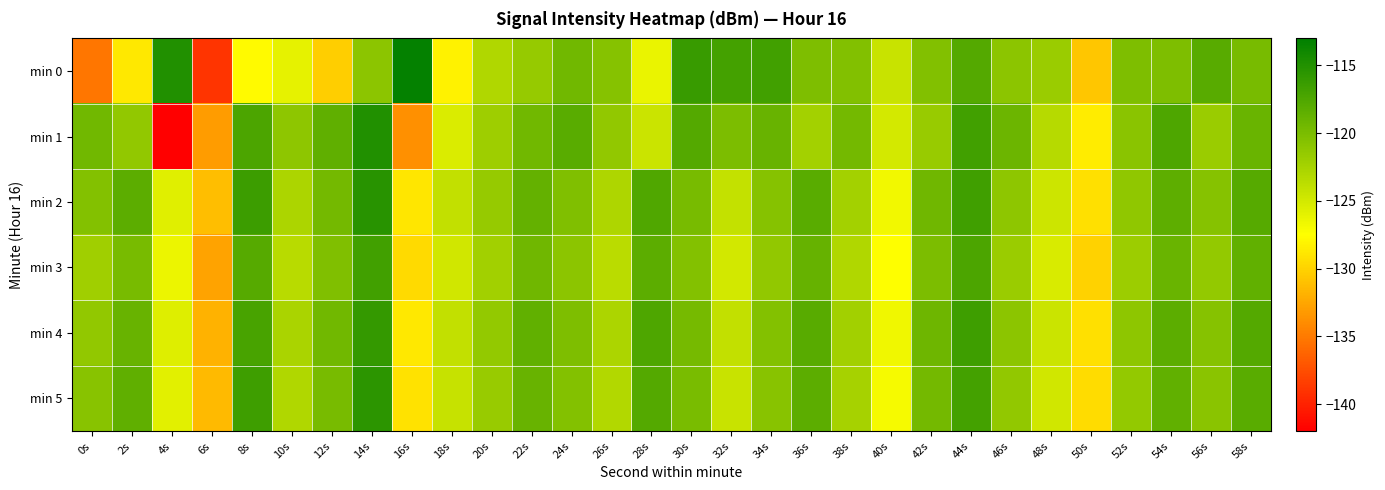

Rank the series by their maximum value, from lowest to highest.

min 3, min 4, min 5, min 2, min 1, min 0